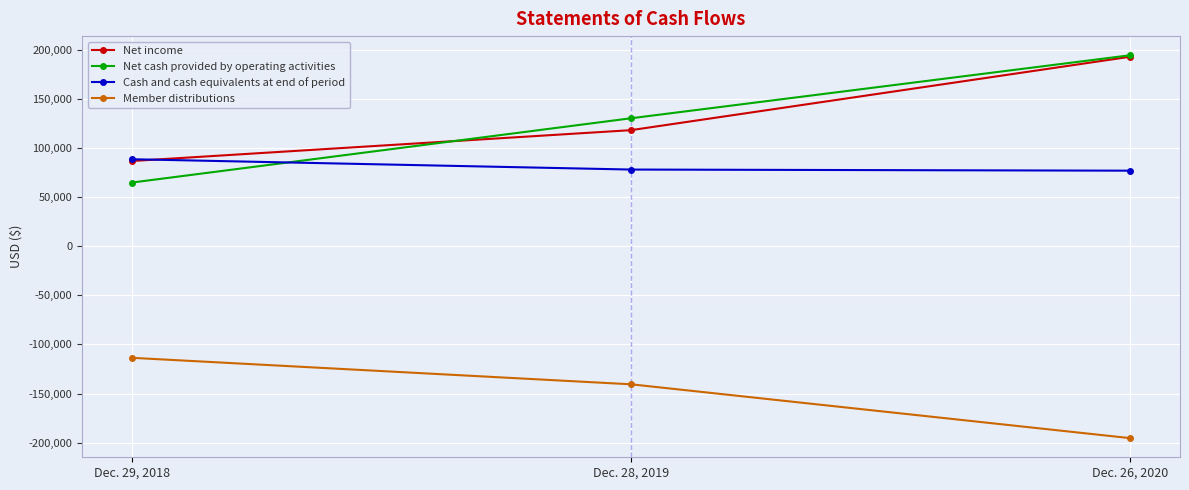

What is the difference between the Net income values at Dec. 26, 2020 and Dec. 28, 2019?

74680